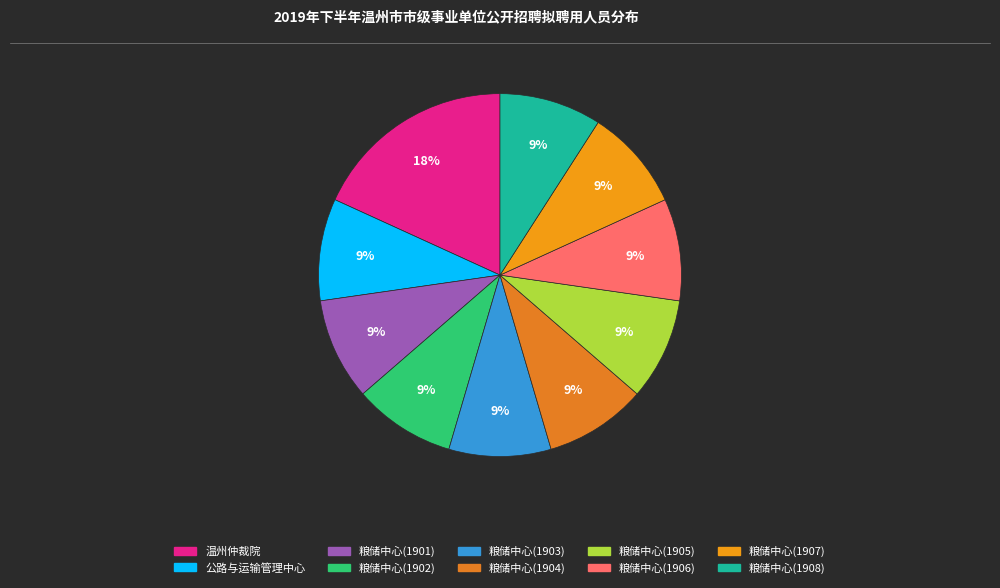

How many slices are in this pie chart?

10